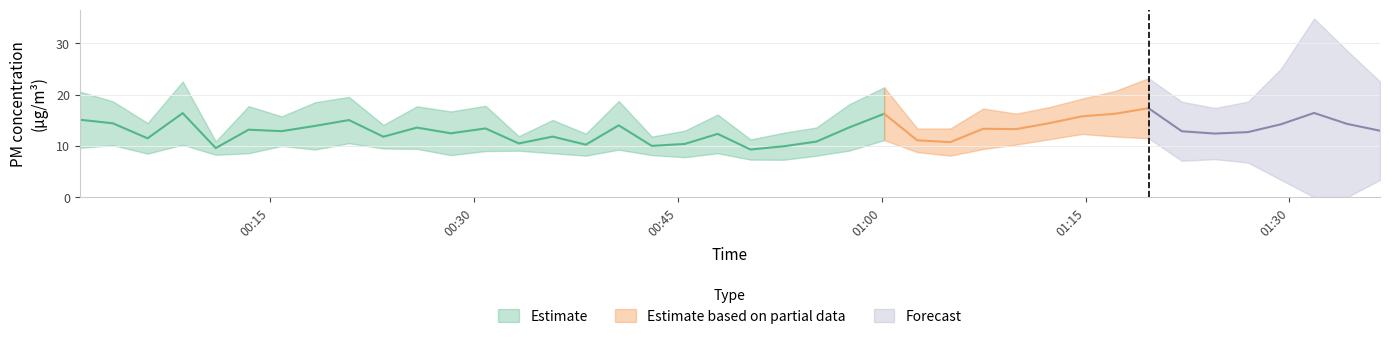

At which category is the sum across all series the highest?

2022/03/12 01:19:38